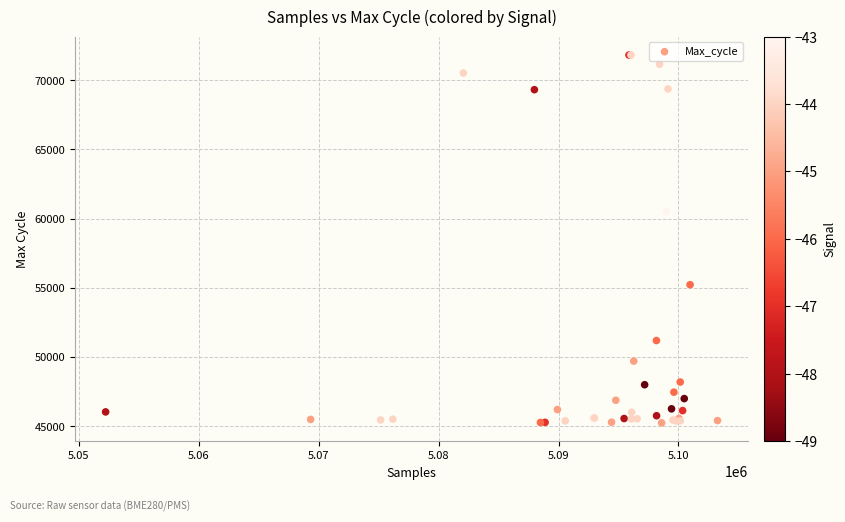

What Y value in the scatter plot is closest to 58533?

60541